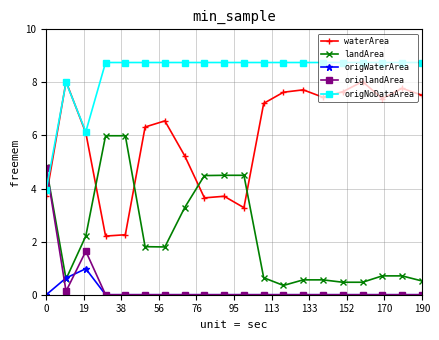

What is the sum of all landArea values?

45.0